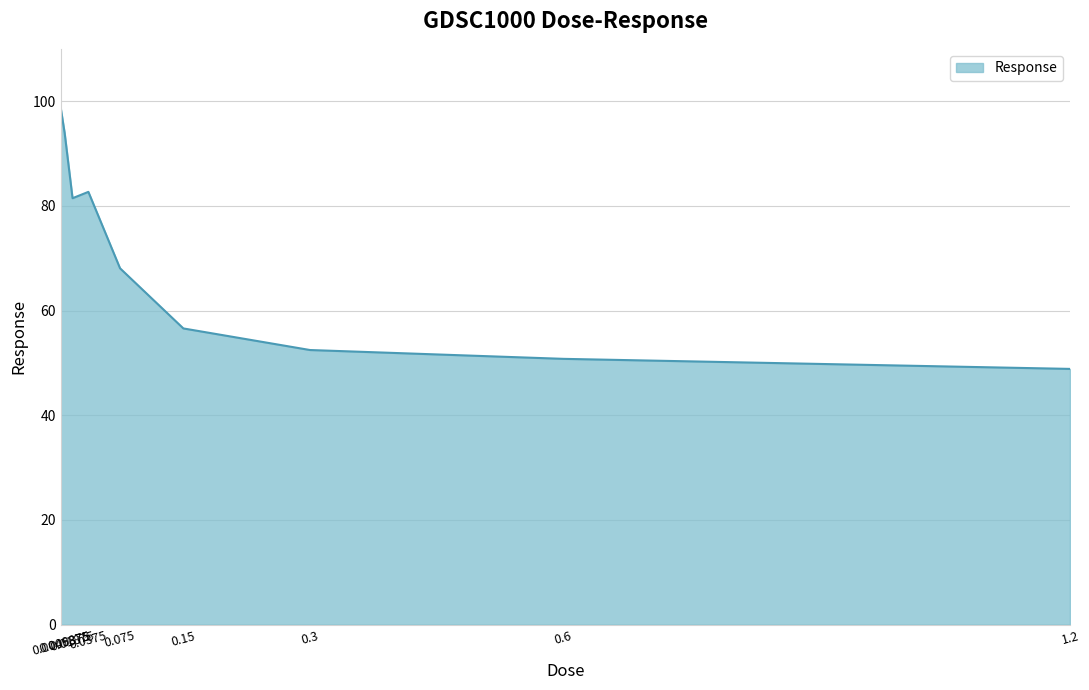

What is the change in value from 0.009375 to 0.01875?

-12.5